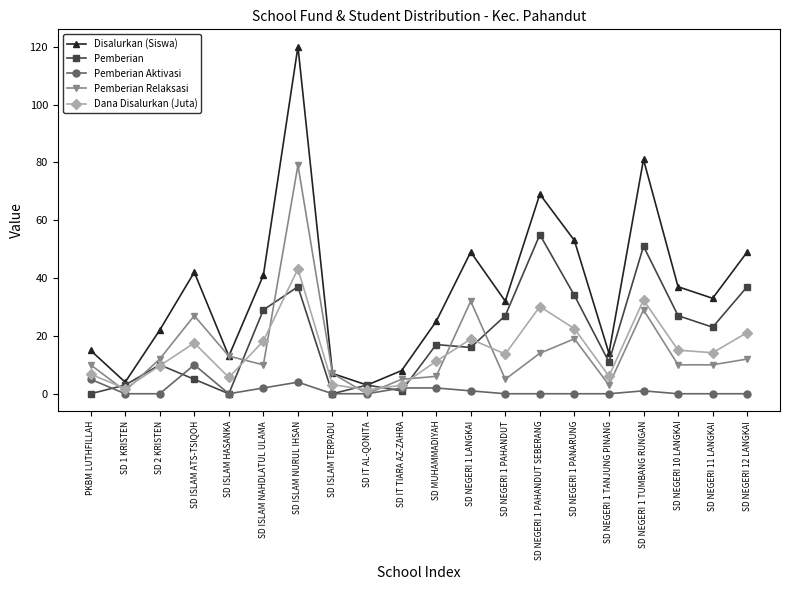

What value does the Pemberian series have at SD NEGERI 1 PAHANDUT SEBERANG?

55.0